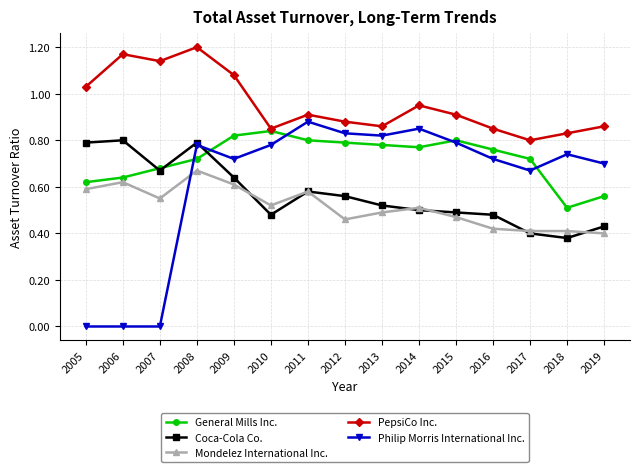

Between 2006 and 2012, which series saw the biggest shift?

Philip Morris International Inc.